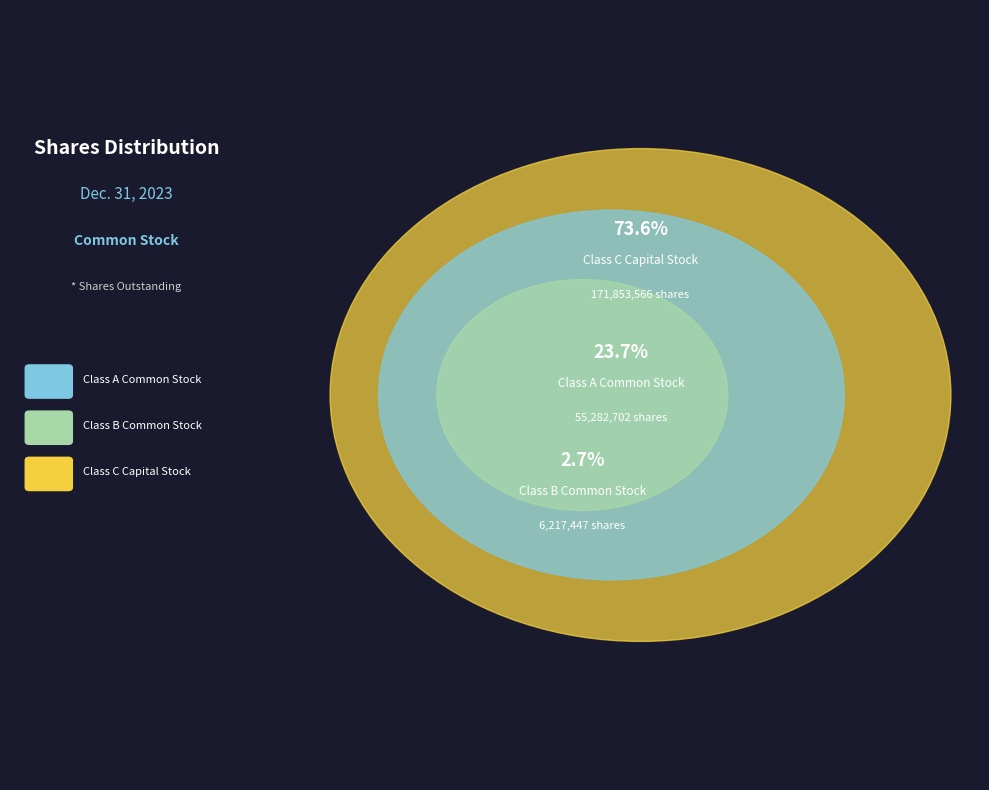

Does Class A Common Stock account for over 50% of the chart?

No